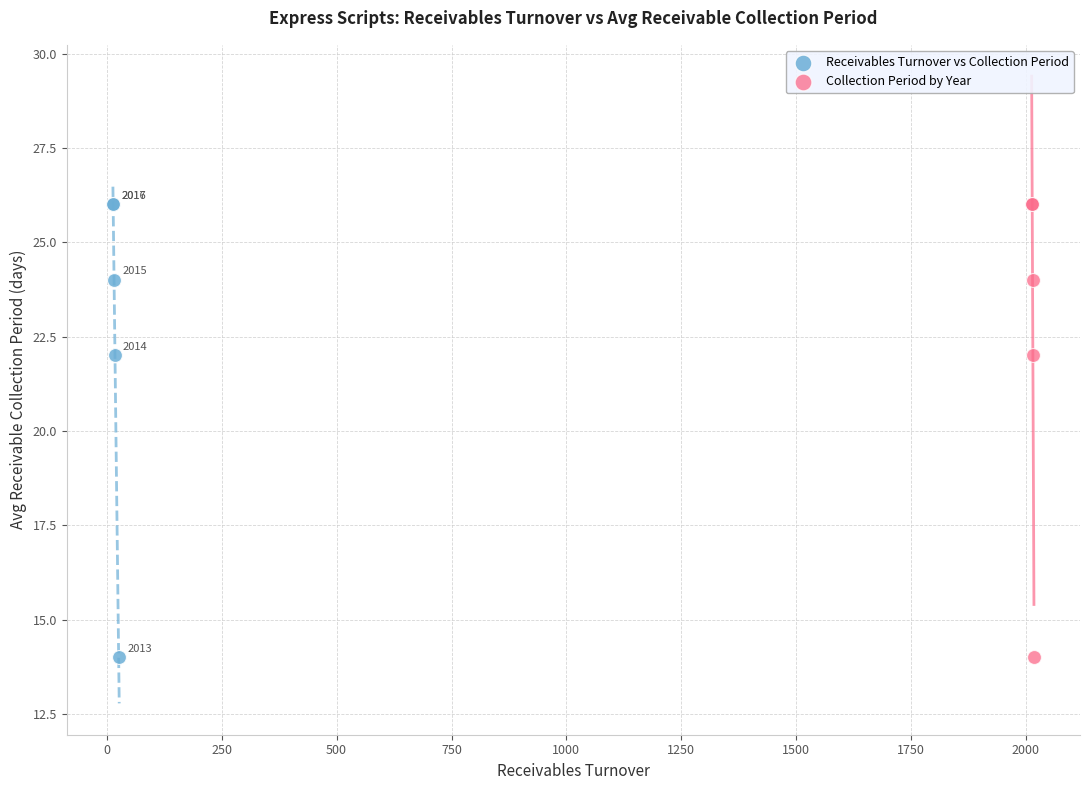

What are all the series names shown in the legend?

Receivables Turnover vs Collection Period, Collection Period by Year